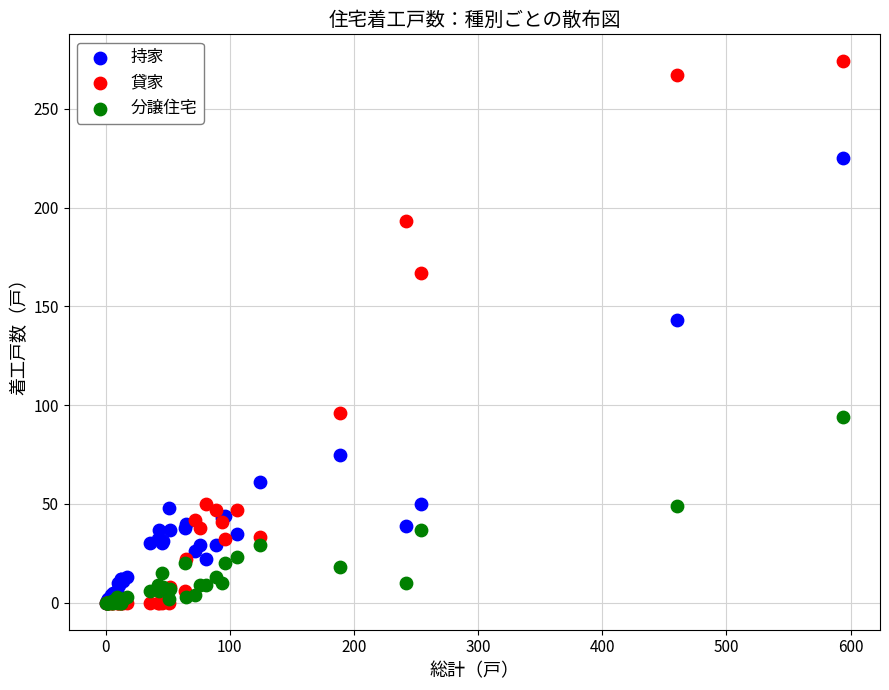

In the 貸家 series, what Y value is closest to 137?

167